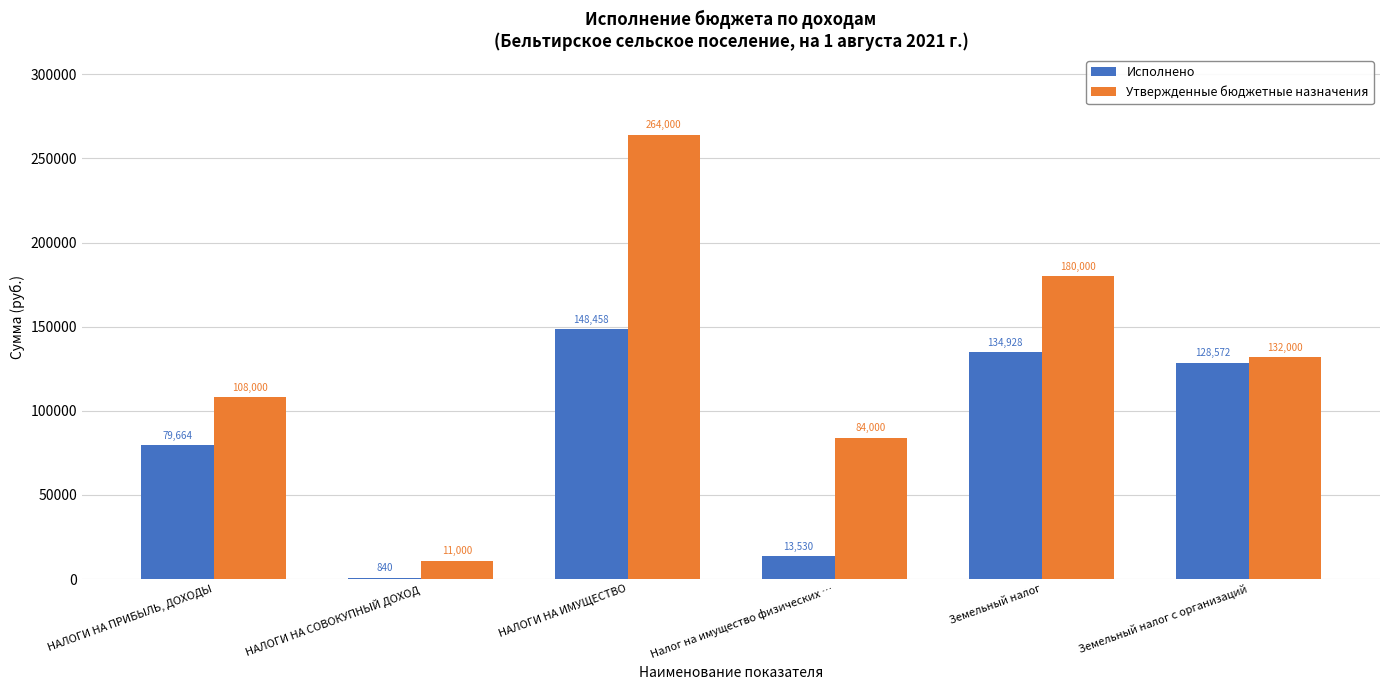

Which series changed the most between Земельный налог and Земельный налог с организаций?

Утвержденные бюджетные назначения